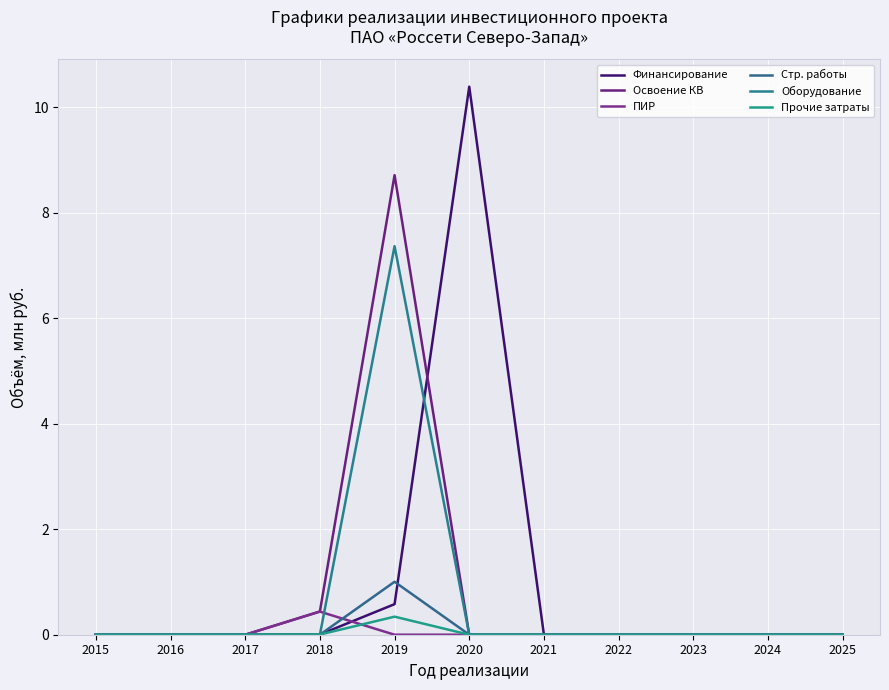

What are all the series names shown in the legend?

Финансирование, Освоение КВ, ПИР, Стр. работы, Оборудование, Прочие затраты